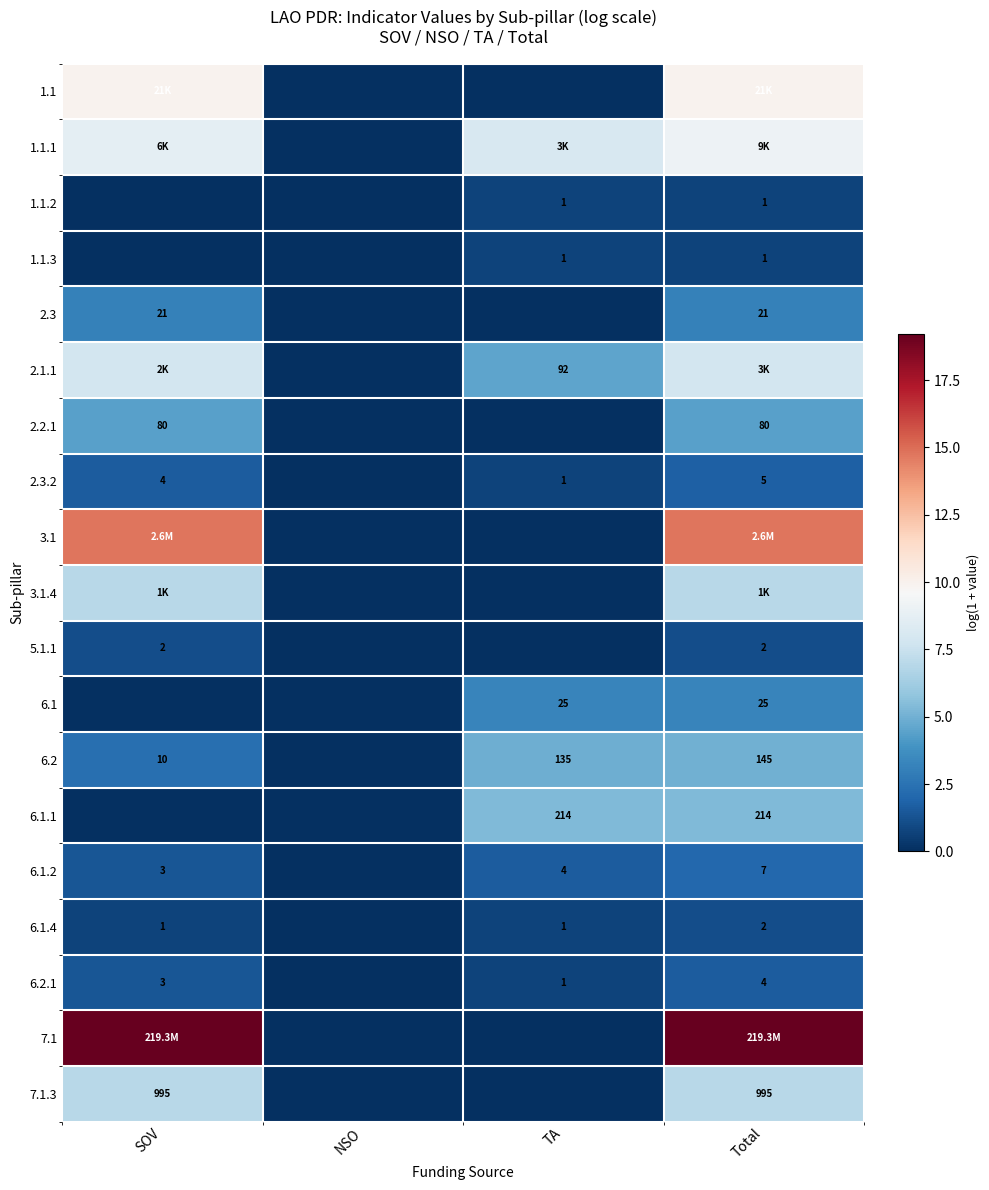

Is the value of 2.3 at SOV greater than the value of 1.1.3 at TA?

Yes